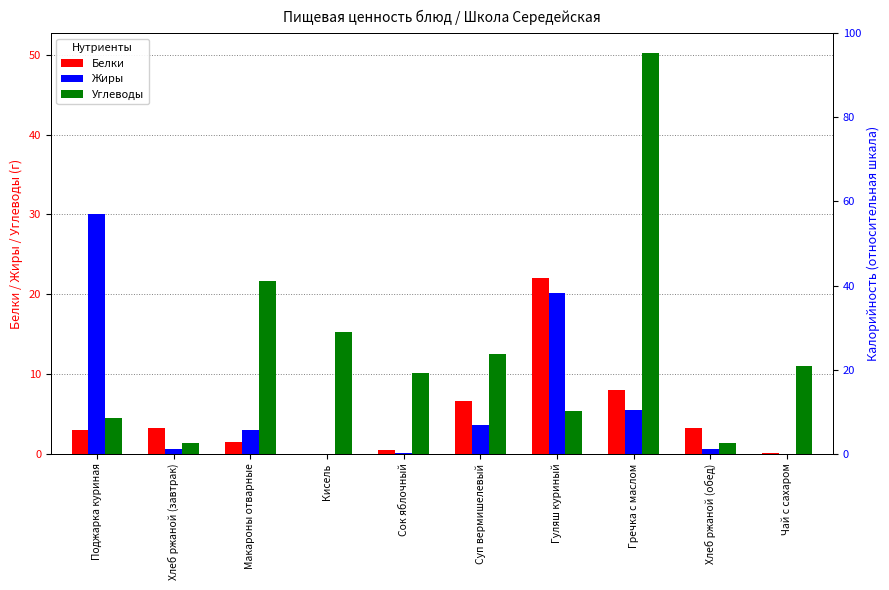

How many data points in Углеводы are less than 10?

4